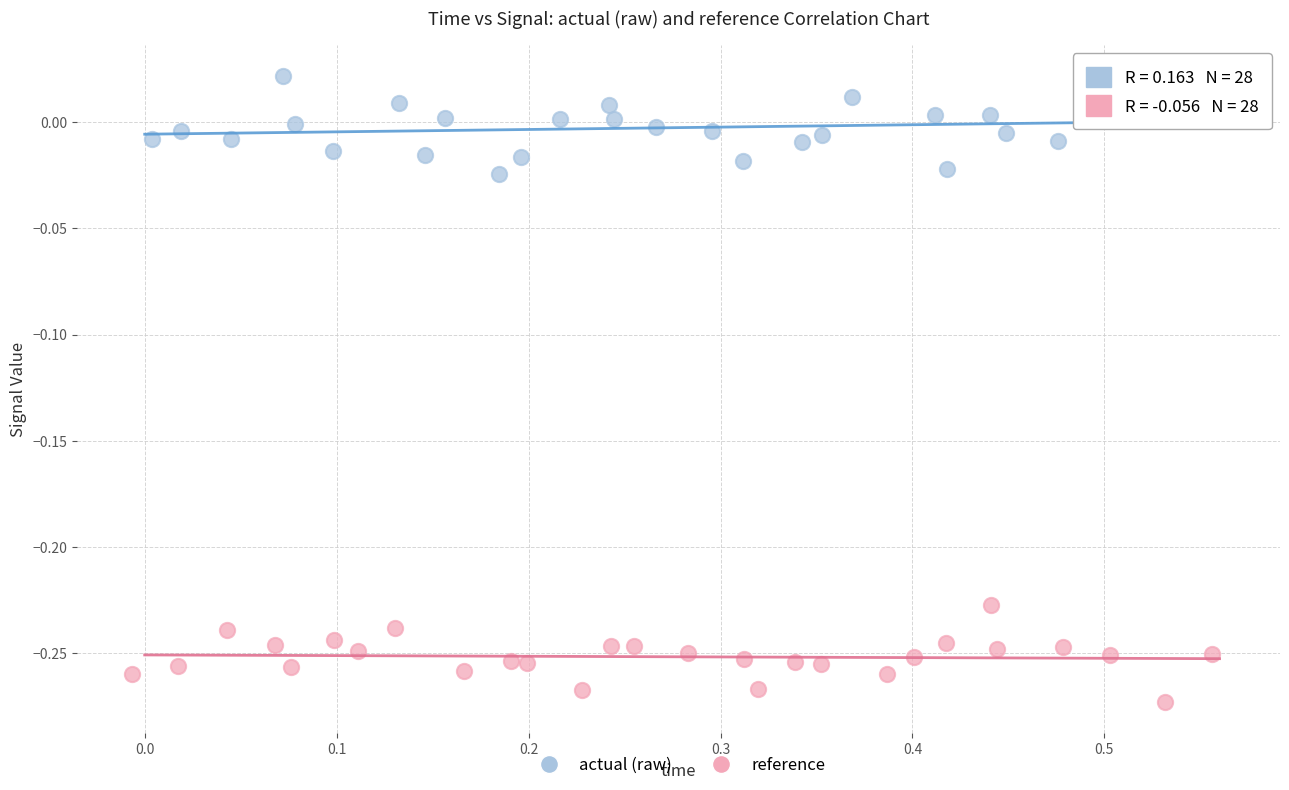

What are all the series names shown in the legend?

actual (raw), reference